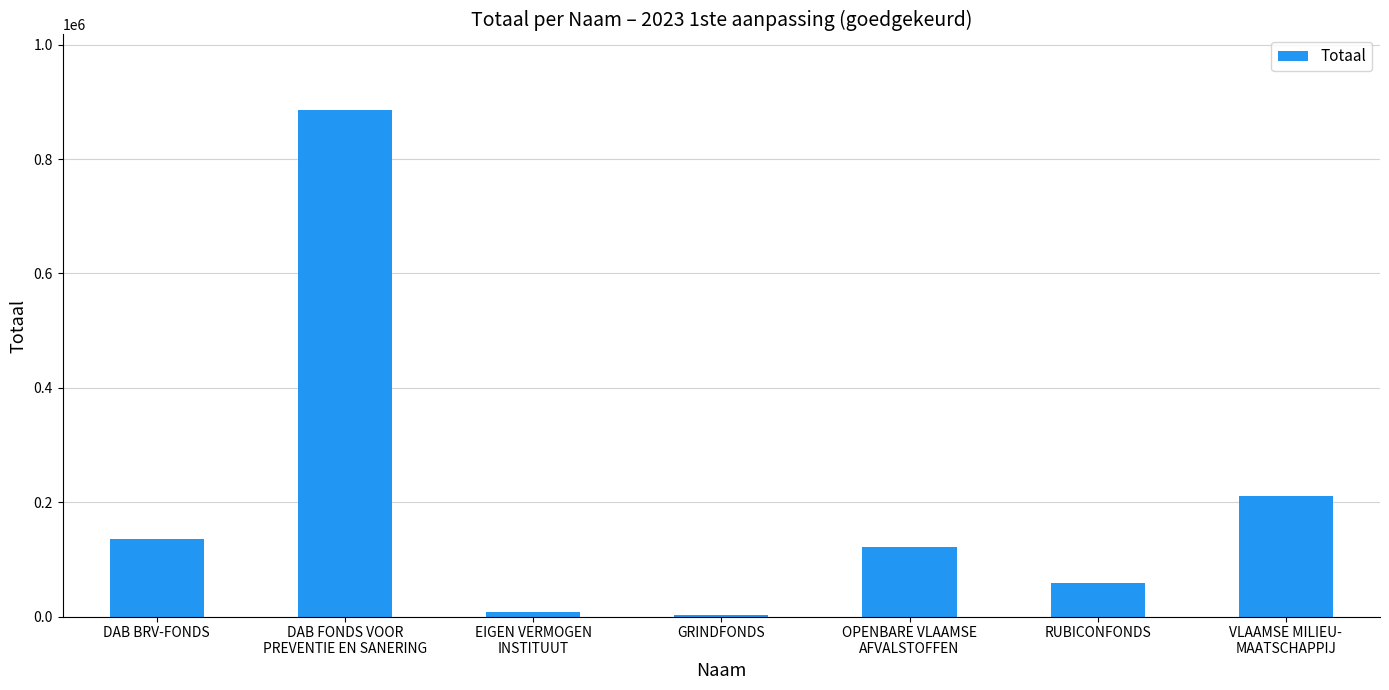

Does the chart contain stacked bars?

No